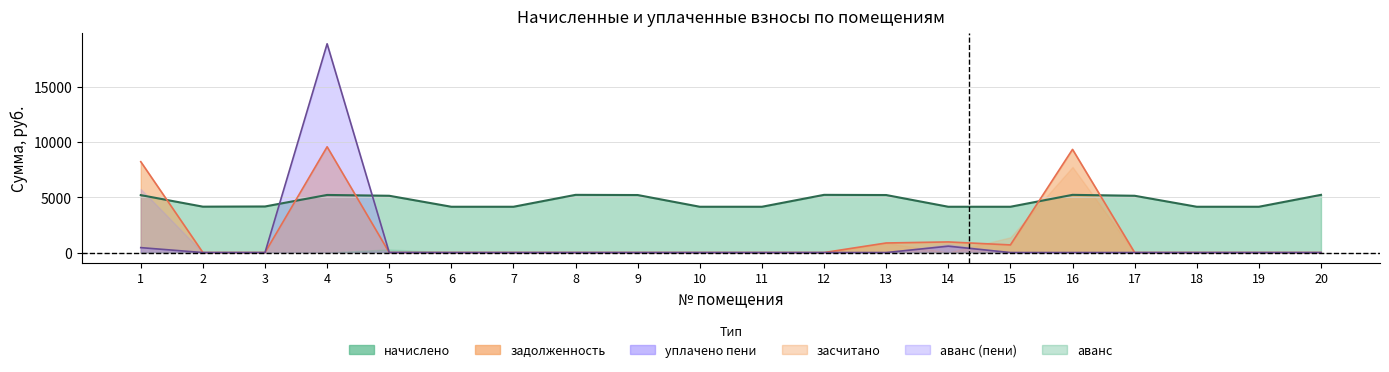

How many times do начислено and задолженность cross each other?

5